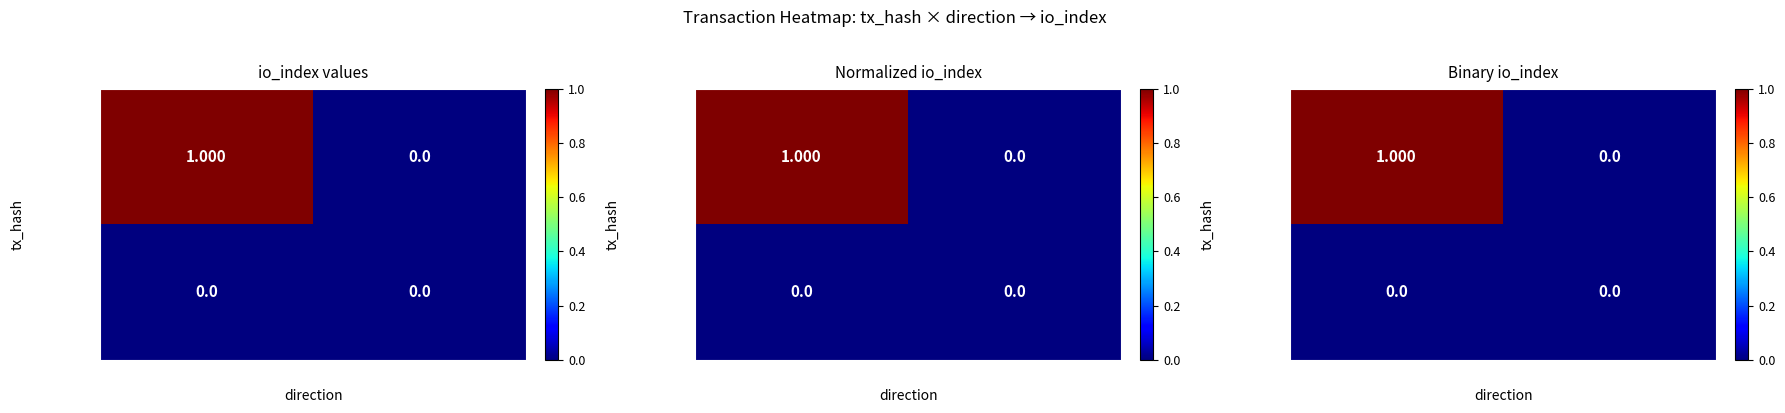

Which series has the widest spread of values?

7435c68b…